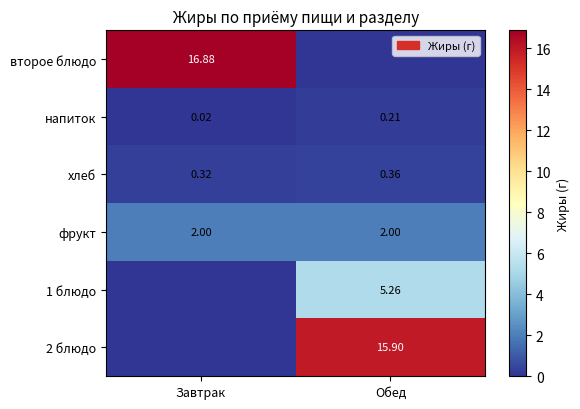

Is the value of напиток at Обед greater than the value of 1 блюдо at Обед?

No